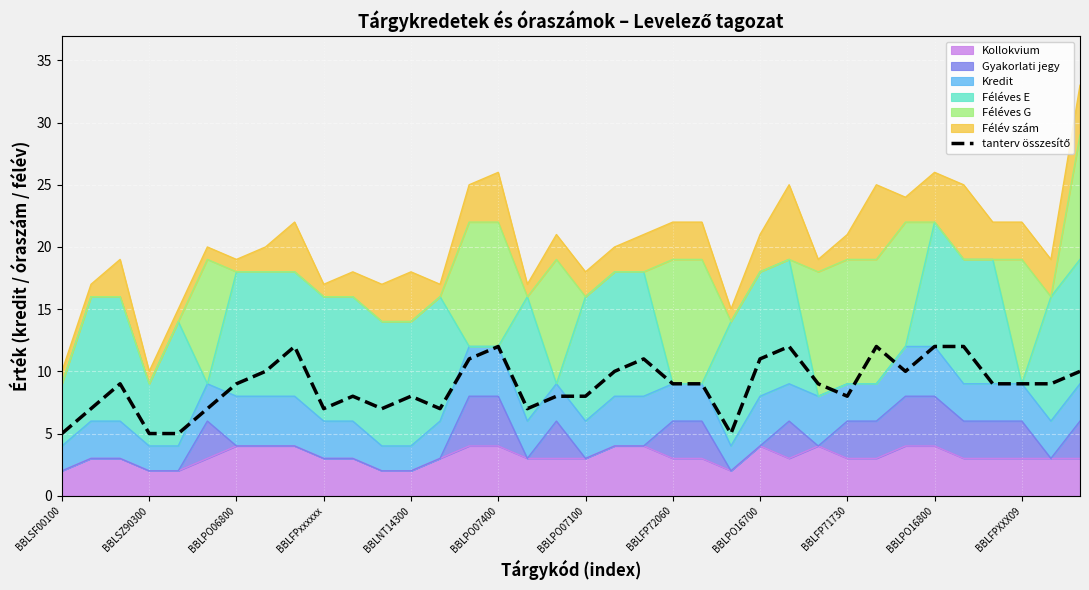

Rank the categories by value from lowest to highest.

BBLSF00100, BBLFPxxxxxx, BBLNT14300, 23, BBLSZ90300, BBLPO07400, BBLFP71730, BBLFPXXX09, 13, 16, BBLPO16800, 12, 17, 18, 27, BBLPO06800, BBLPO07100, 21, 22, 26, 32, 33, 34, BBLFP72060, 19, 29, 35, 14, 20, 24, BBLPO16700, 15, 25, 28, 30, 31